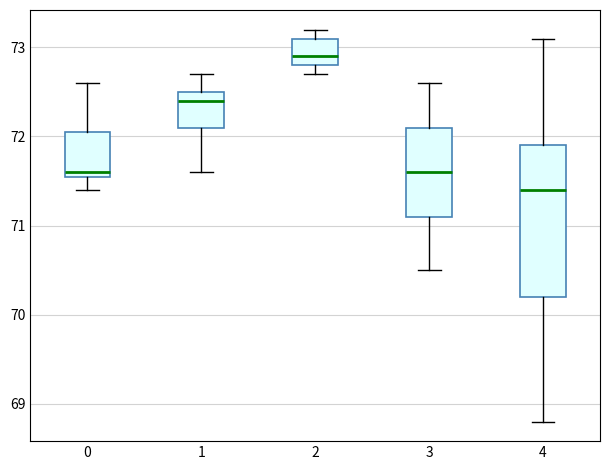

Which box has the highest median line?

2